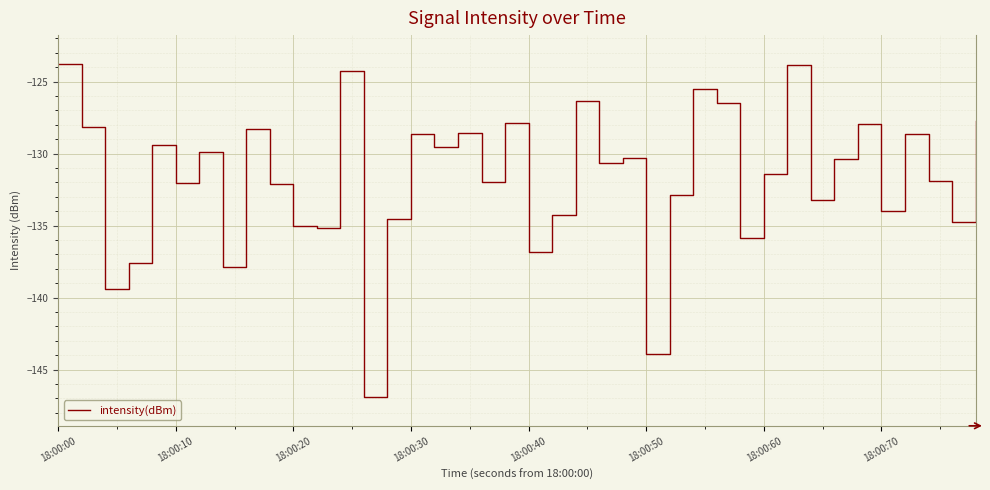

What is the smallest value displayed?

-146.9